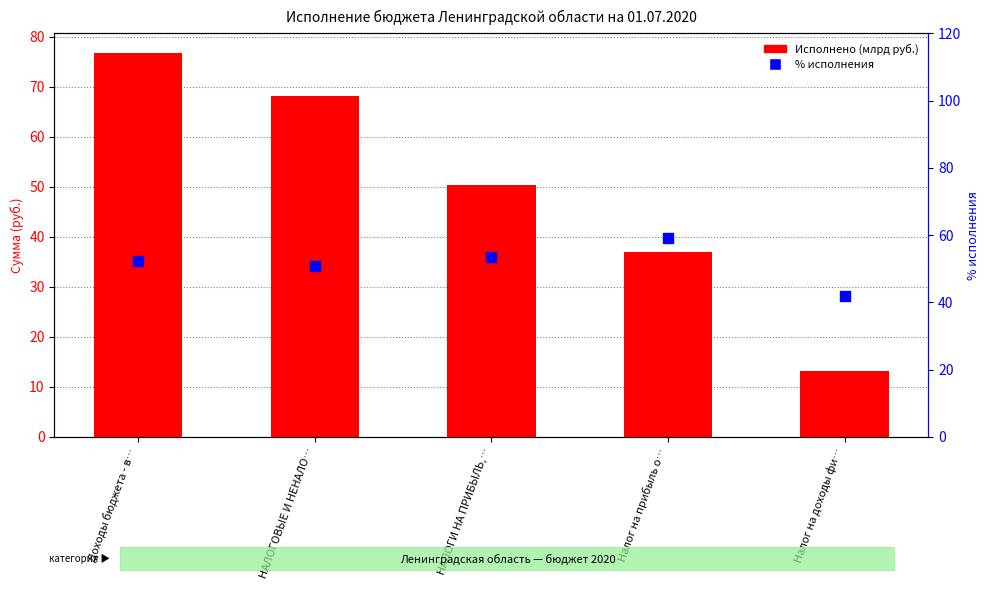

Which series has the largest total across all categories?

% исполнения